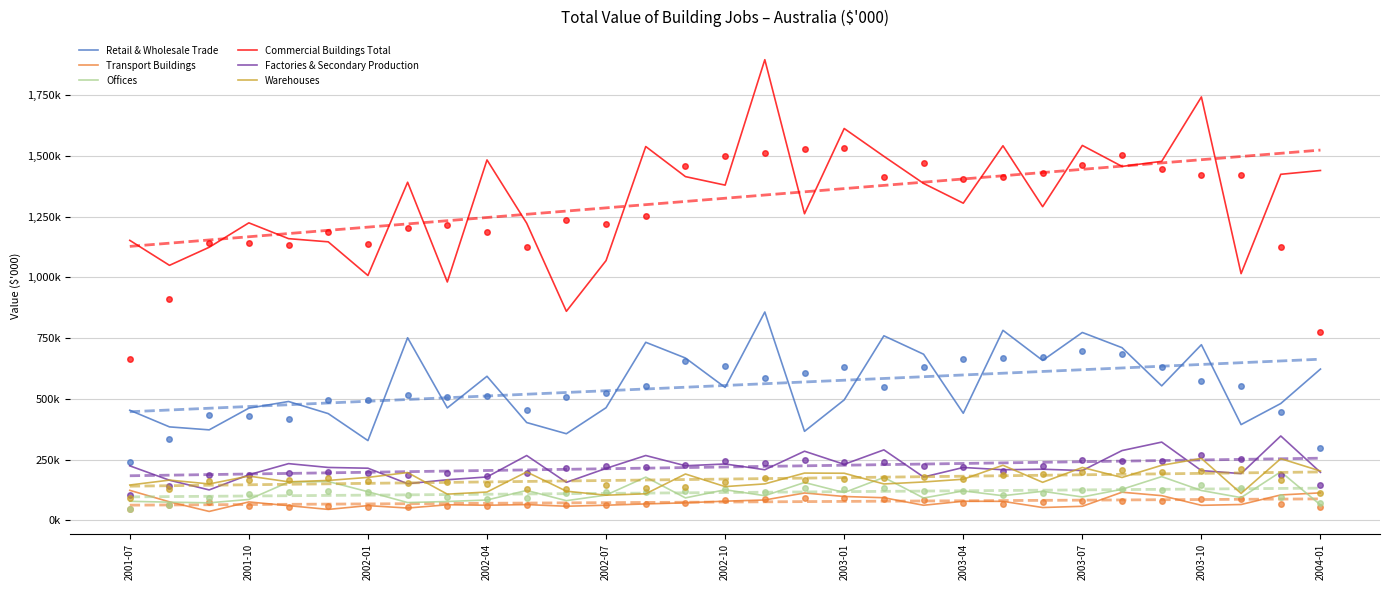

What is the value of the Retail & Wholesale Trade point at the 14th from the left?

732936